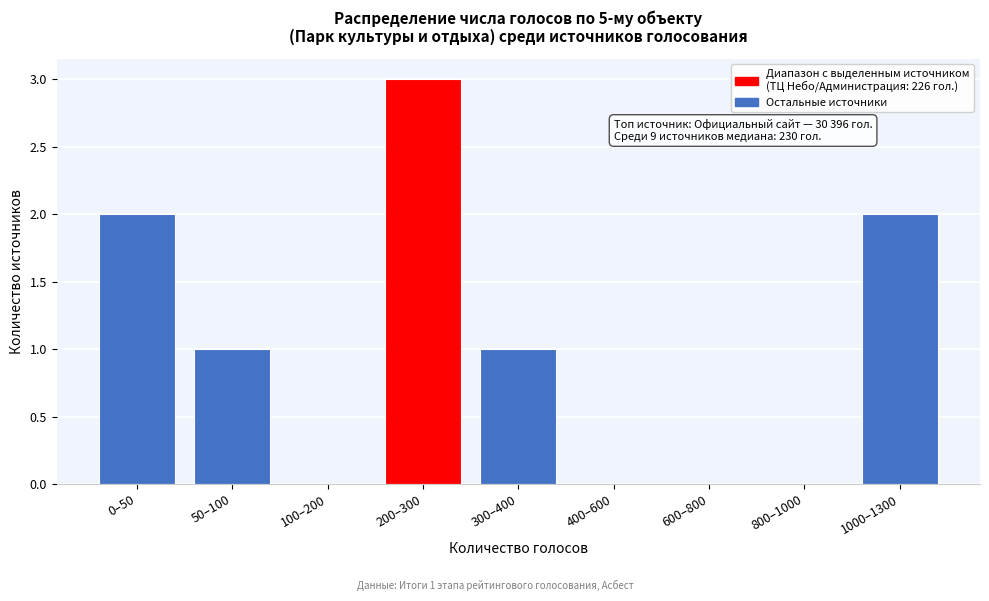

Reading right to left, extract all data points from this chart.

1000–1300=2	800–1000=0	600–800=0	400–600=0	300–400=1	200–300=3	100–200=0	50–100=1	0–50=2